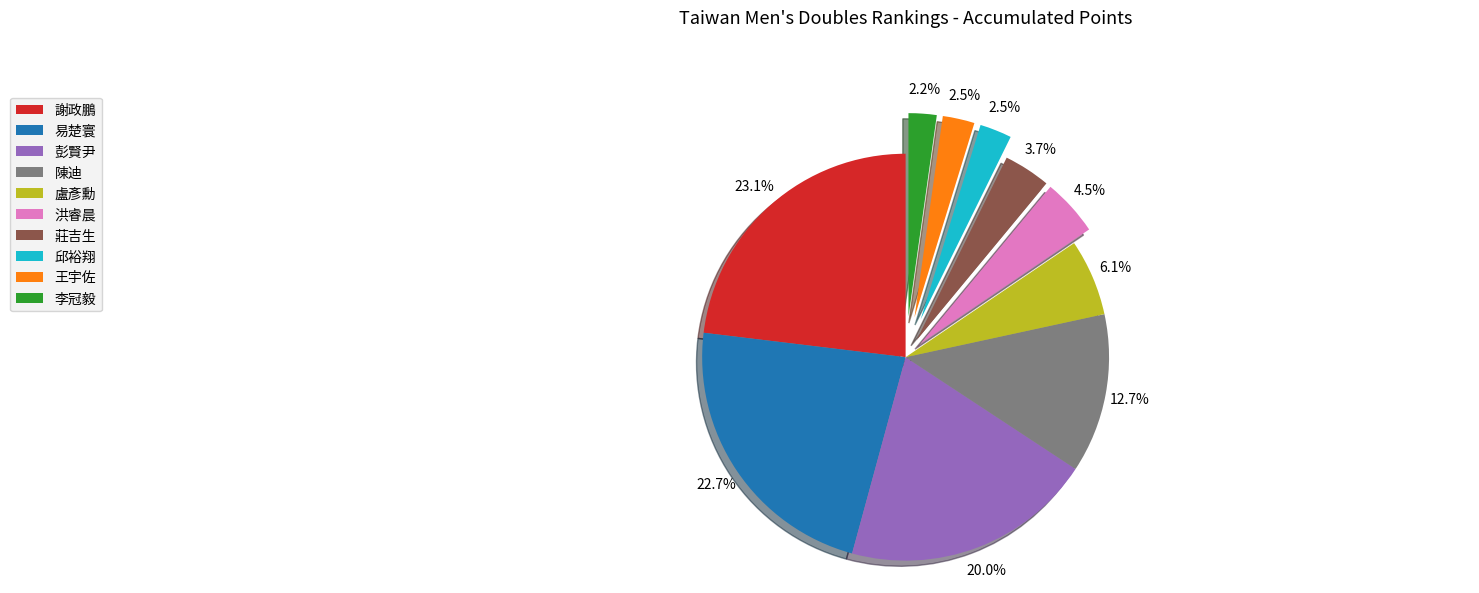

Between 莊吉生 and 洪睿晨, which is larger?

洪睿晨